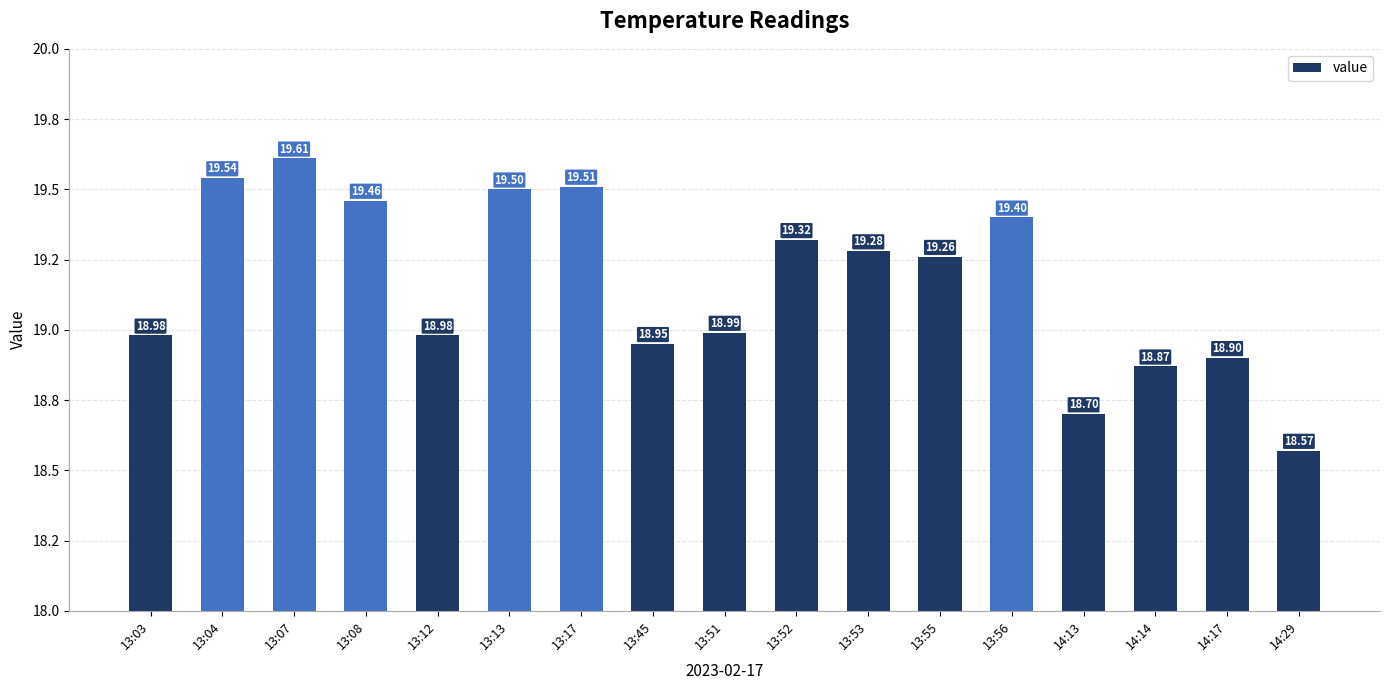

Does the chart contain any negative values?

No